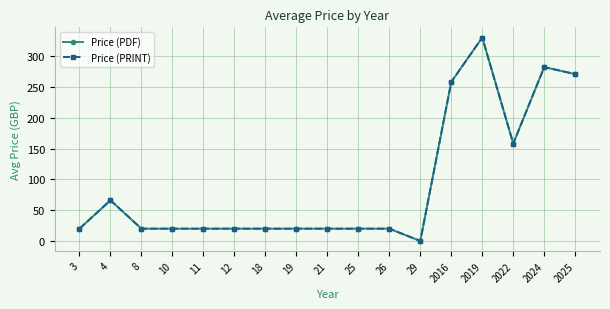

At which label does Price (PRINT) first exceed 20?

4